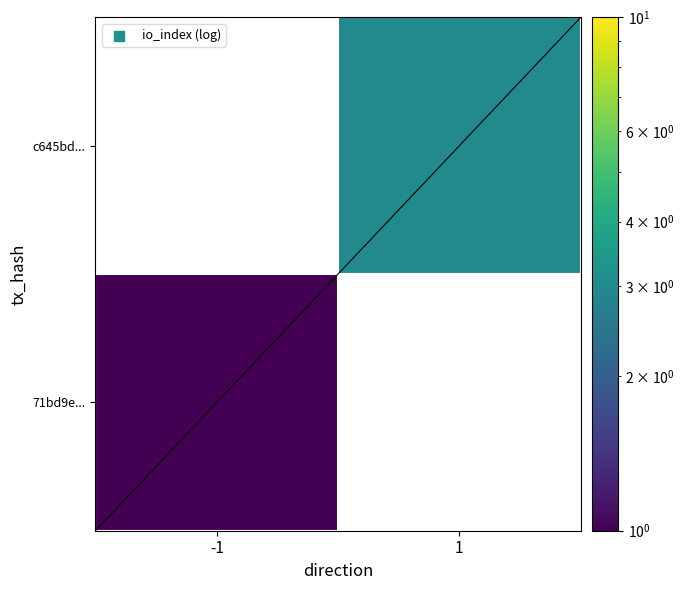

What is the greatest value displayed?

3.0